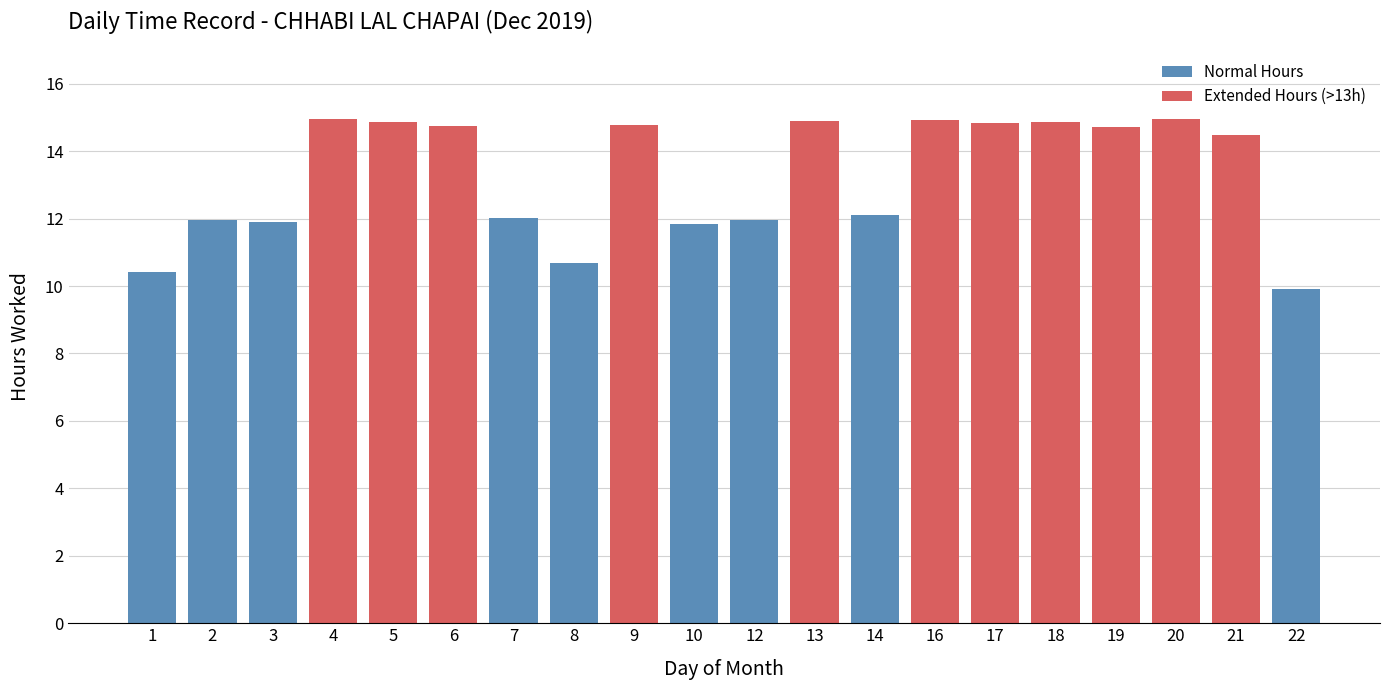

What is the ratio of the value at 21 to the value at 19?

1.0